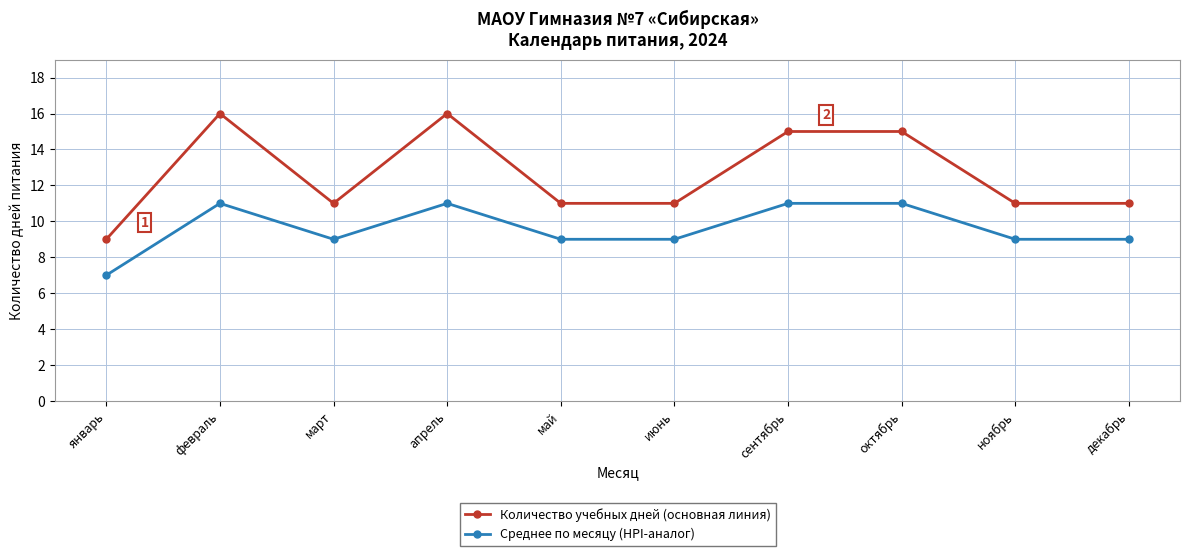

What is the greatest value displayed?

16